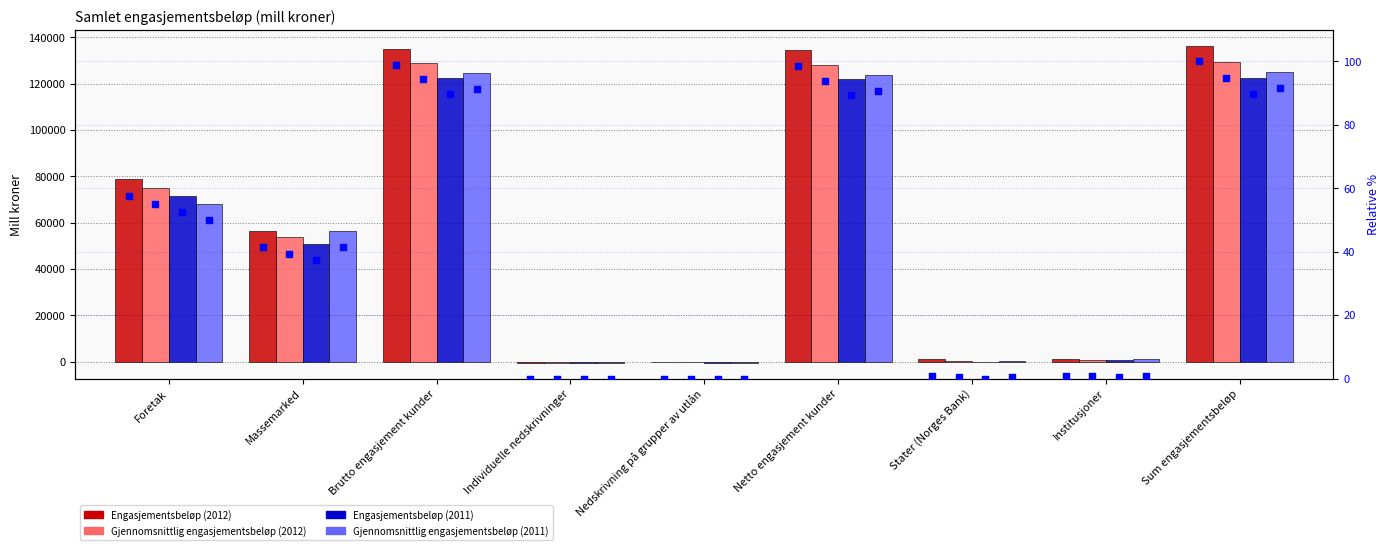

At how many categories does at least one series exceed 111902?

3